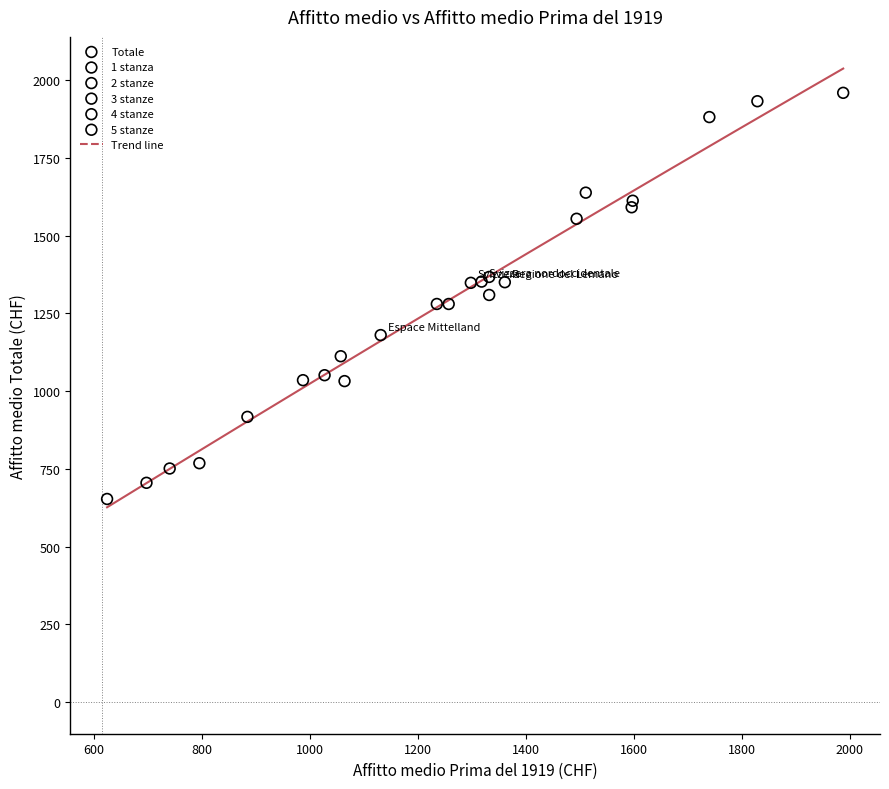

Which series reaches the maximum Y coordinate?

5 stanze